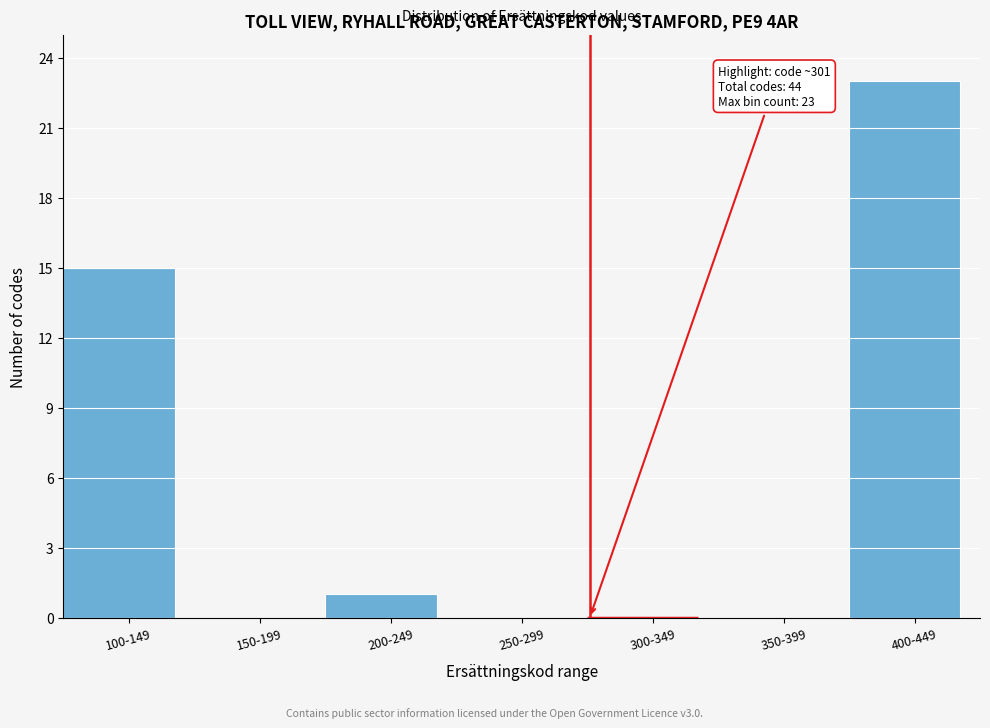

Reading left to right, what are all the values shown in this chart?

100-149=15	150-199=0	200-249=1	250-299=0	300-349=0	350-399=0	400-449=23